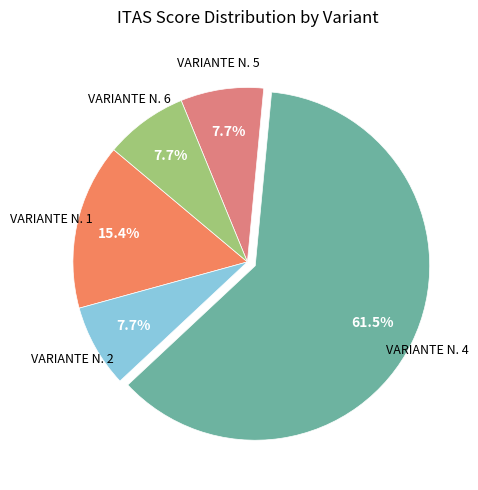

Count the number of slices in the pie.

5